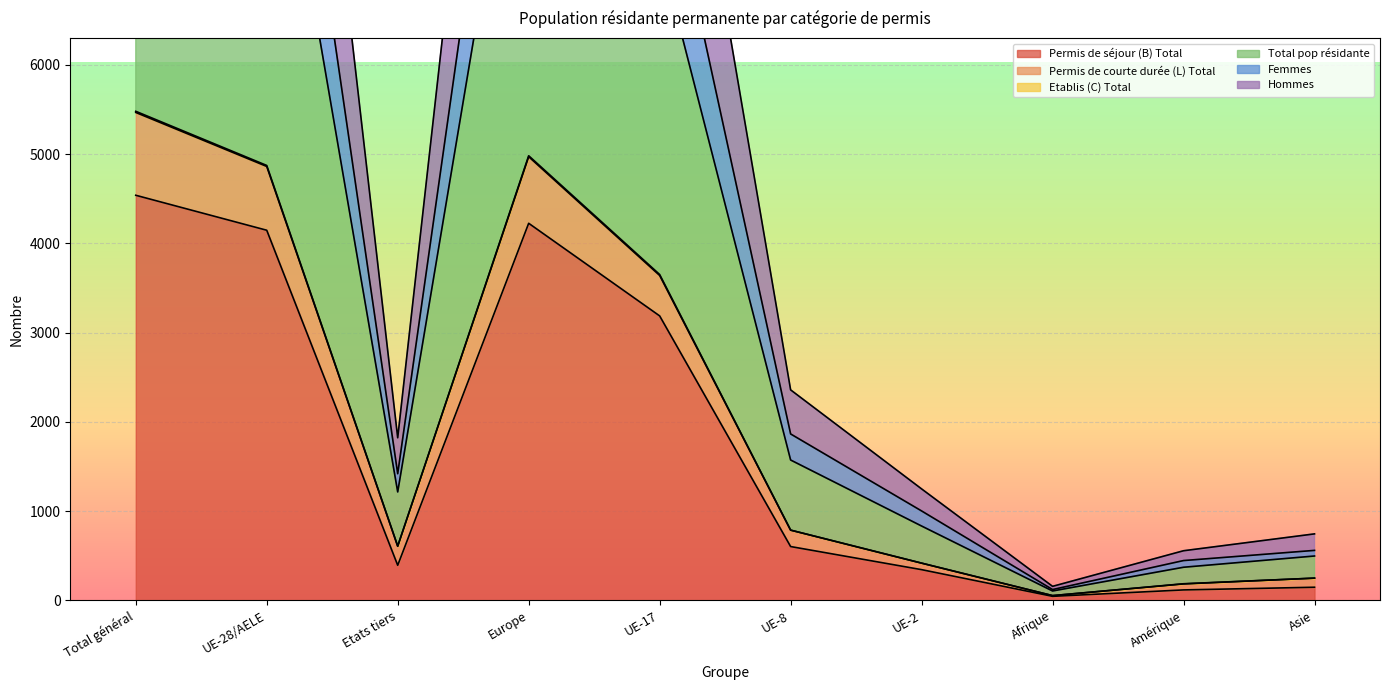

Where is the first local minimum for Total pop résidante?

Etats tiers